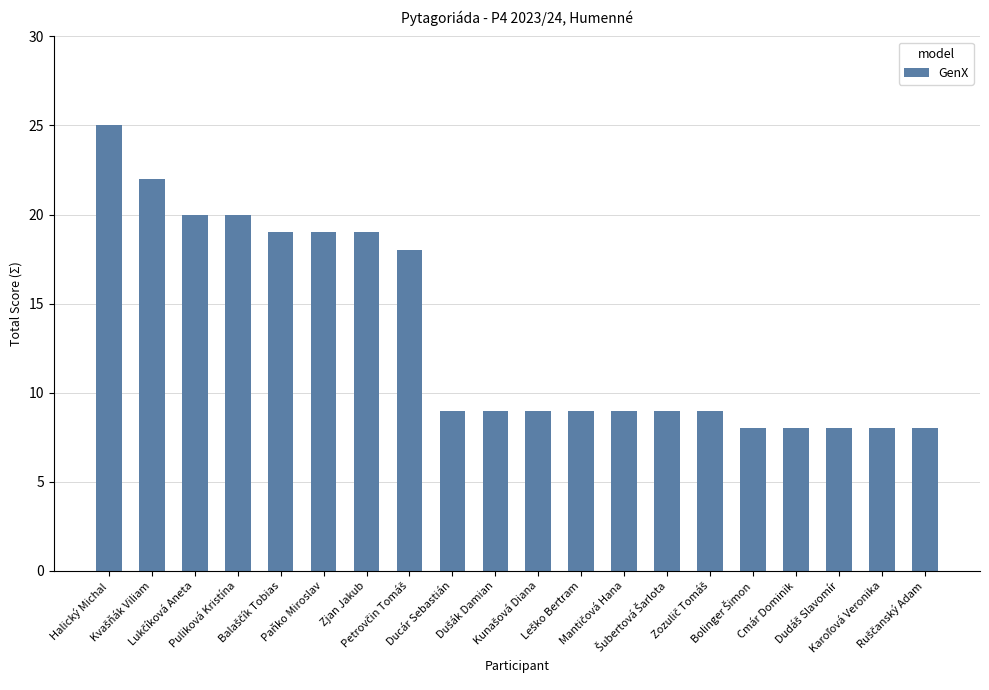

What is the average value?

13